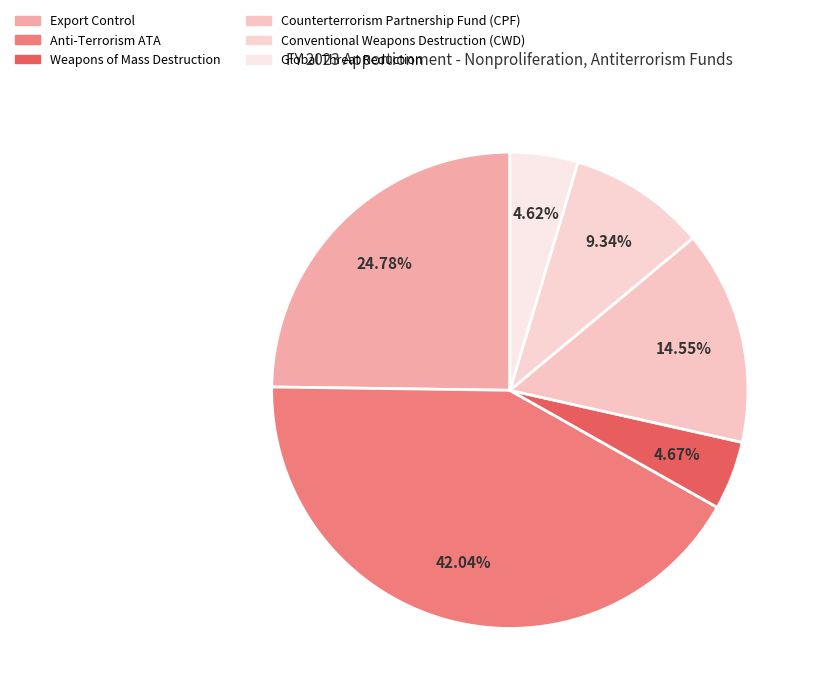

Does Weapons of Mass Destruction represent more than half of the total?

No